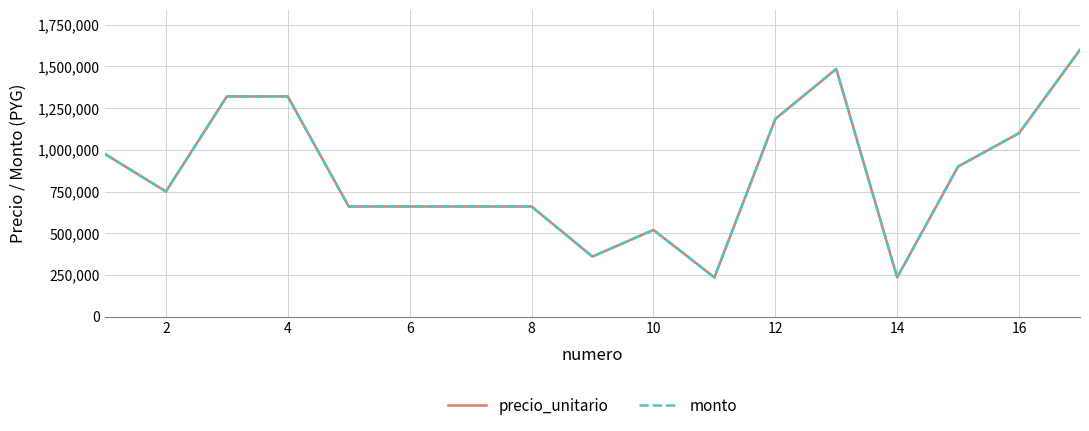

At how many categories does at least one series exceed 740286?

9